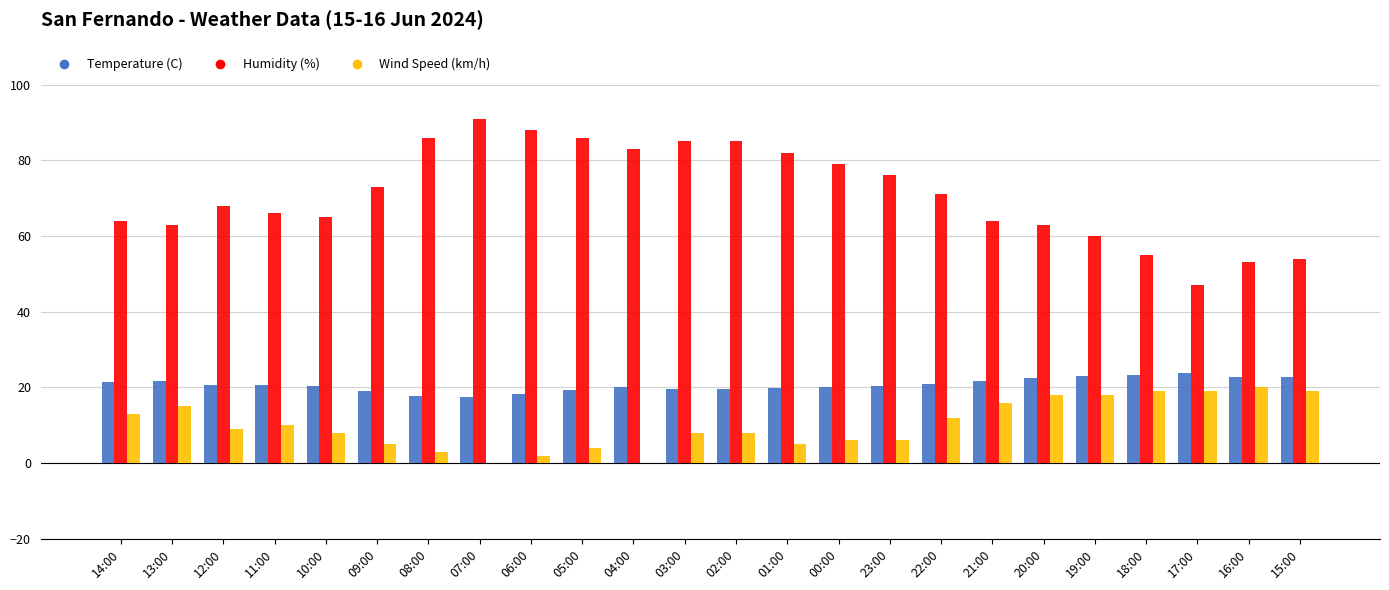

True or false: Humidity (%) has a value of 29.1 at 08:00.

False